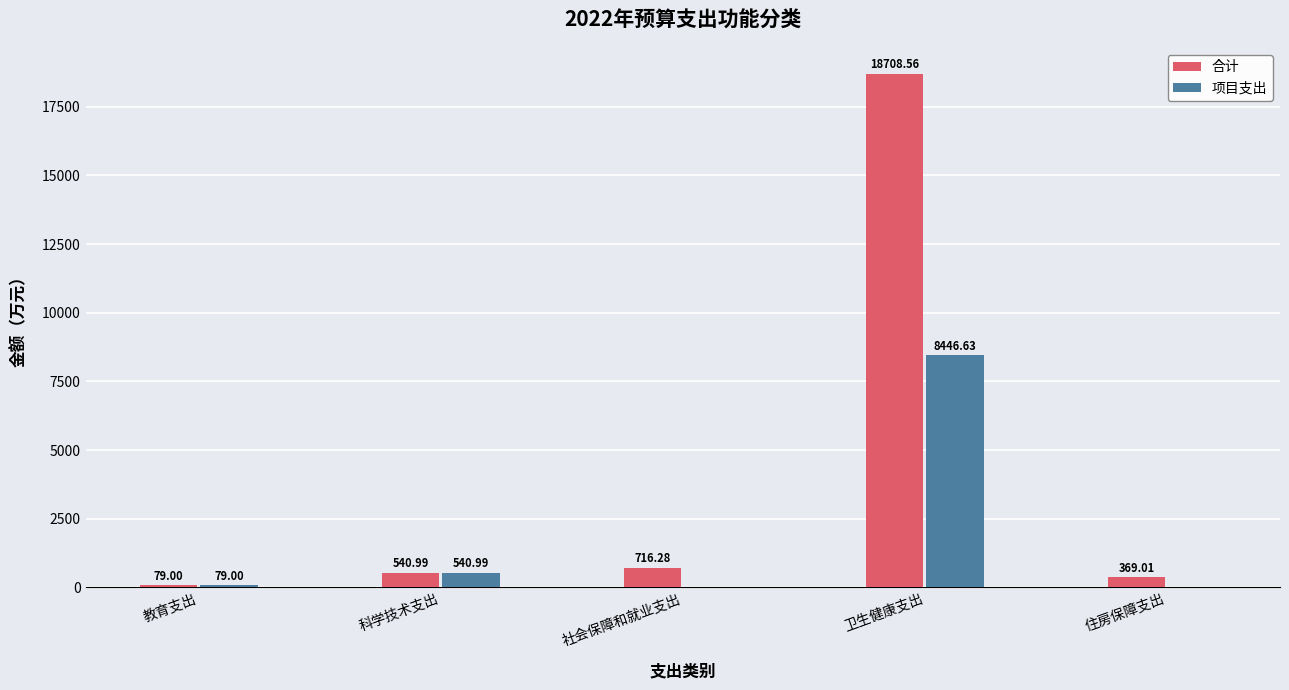

At which label does 项目支出 reach its peak?

卫生健康支出